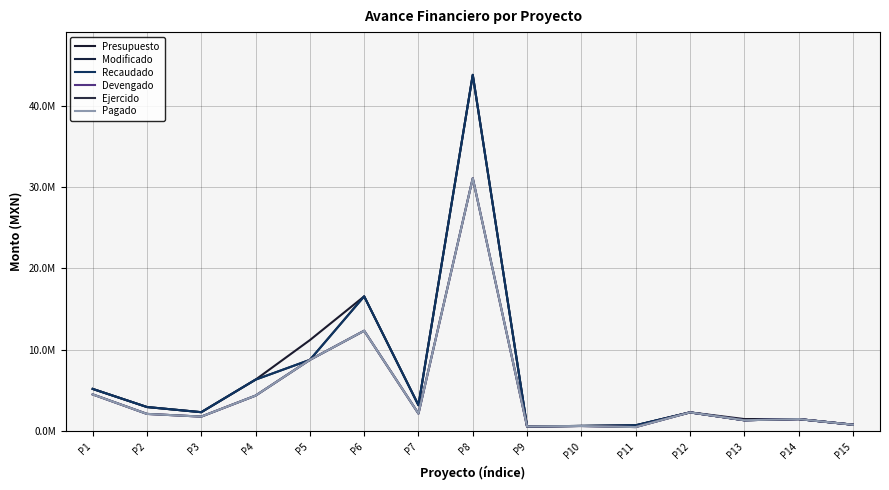

Is this an area chart (filled region under the line)?

No